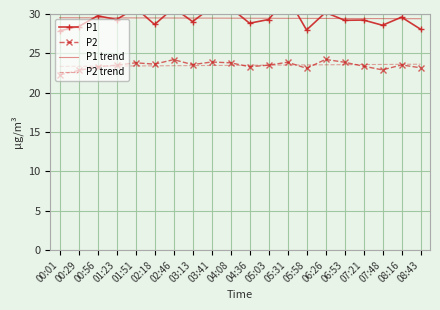

How many interior local valleys does the P2 series have?

5